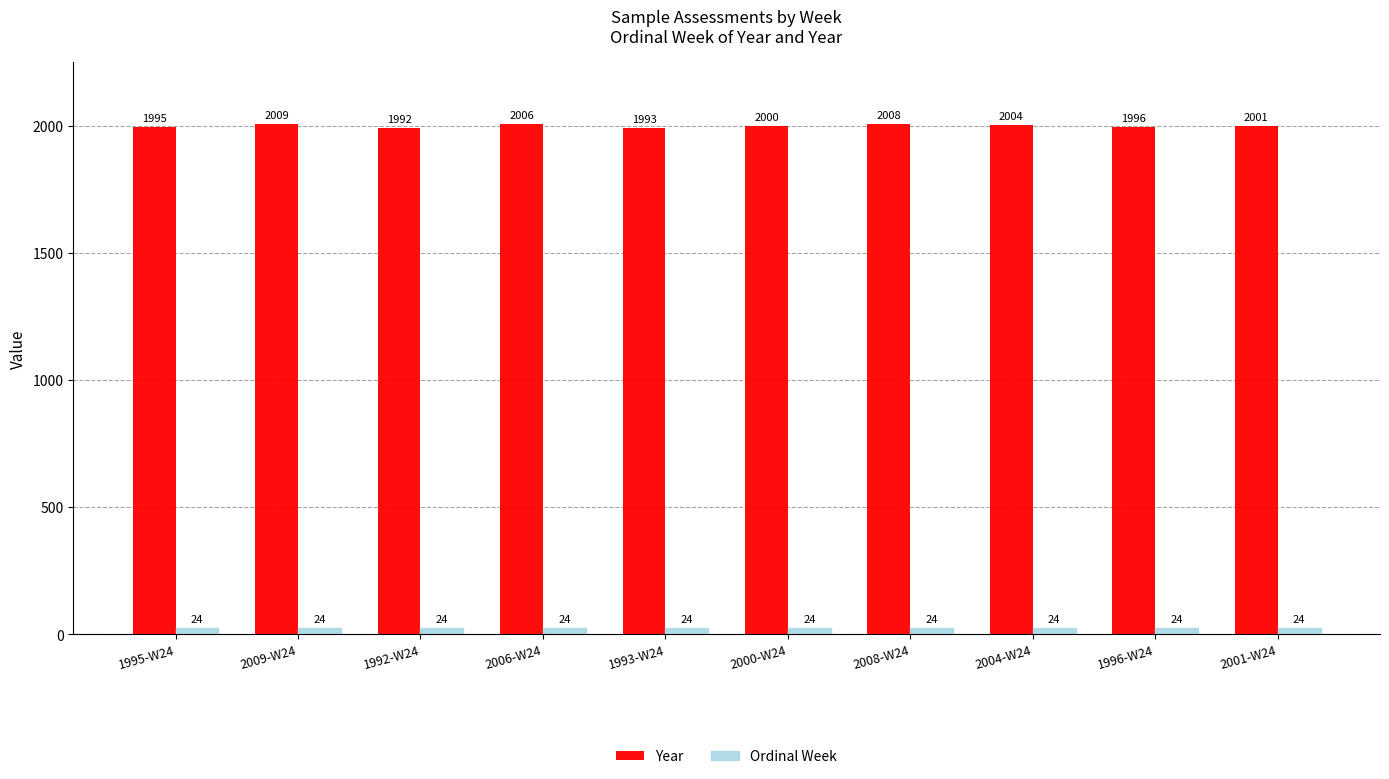

Are the bars grouped side by side (vs. stacked)?

Yes